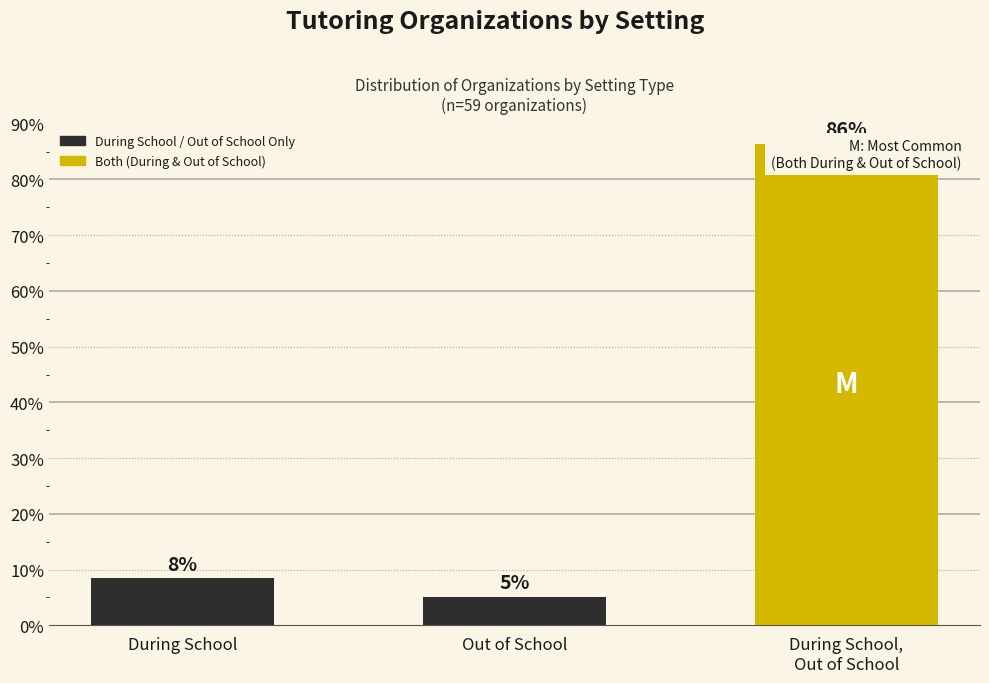

Rank the categories by value from lowest to highest.

Out of School, During School, During School,
Out of School